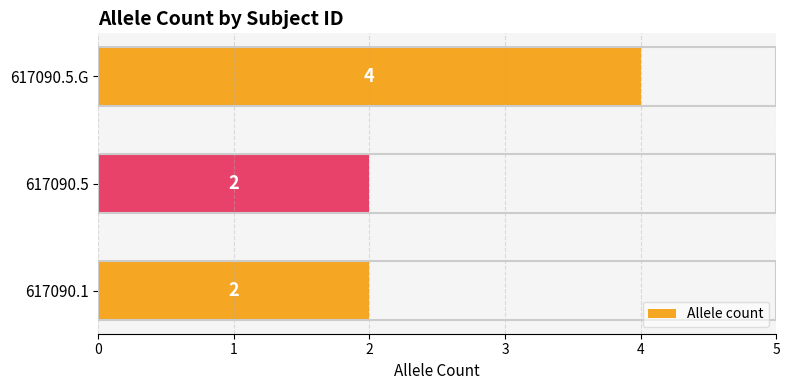

How many distinct data groups are displayed?

1